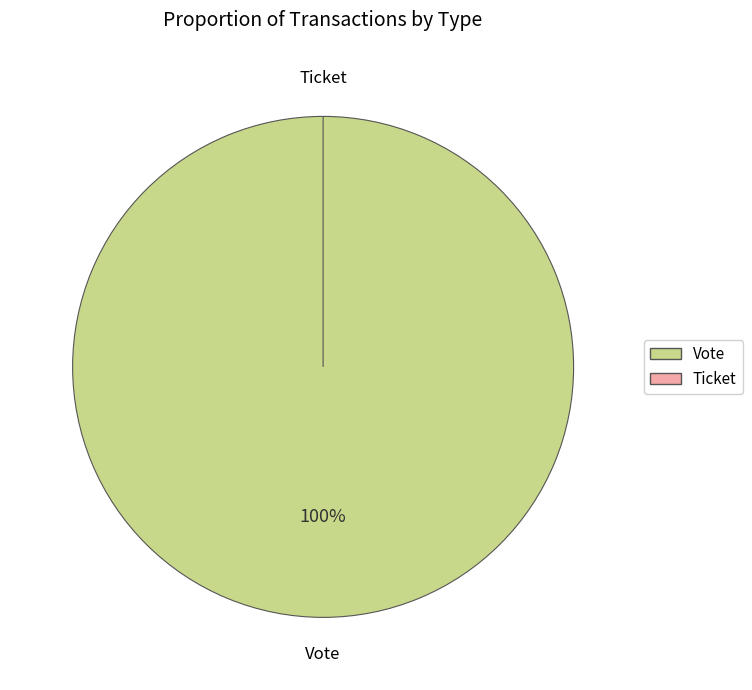

To the nearest percent, what is the difference between the Ticket and Vote slice percentages?

100%